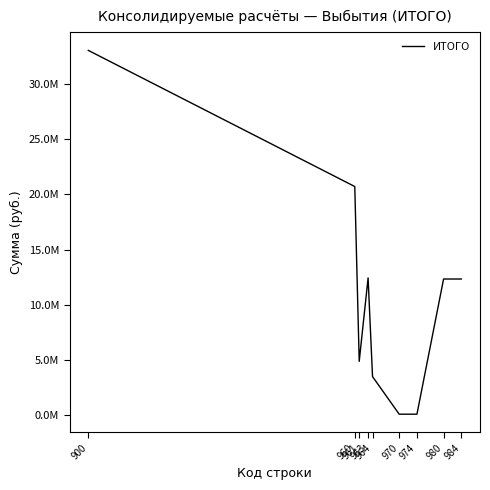

At which category does the chart reach its minimum across all series?

970